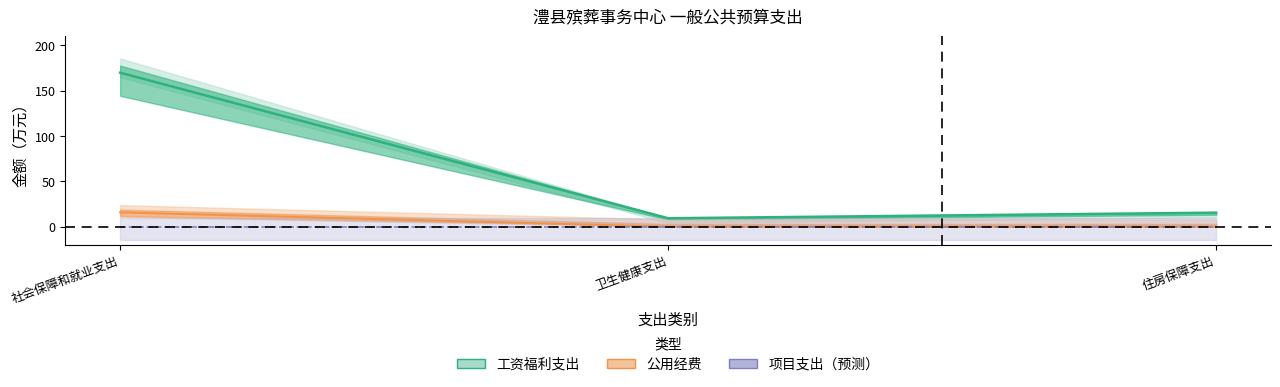

Reading right to left, transcribe all the data shown in this chart.

工资福利支出: 15.5	9.3	169.9
公用经费: 0.0	0.0	15.8
项目支出: 0.0	0.0	0.0